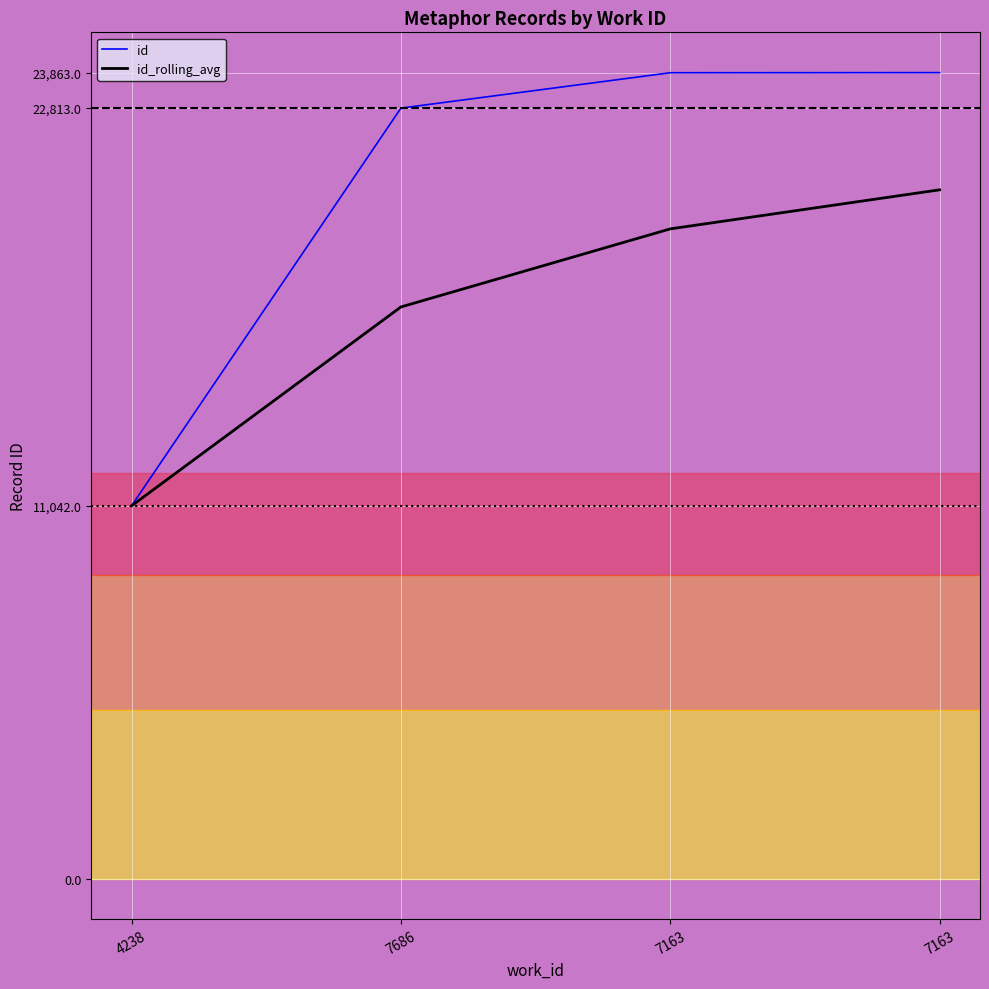

List the labels in order of id_rolling_avg value, smallest first.

4238, 7686, 7163, 7163